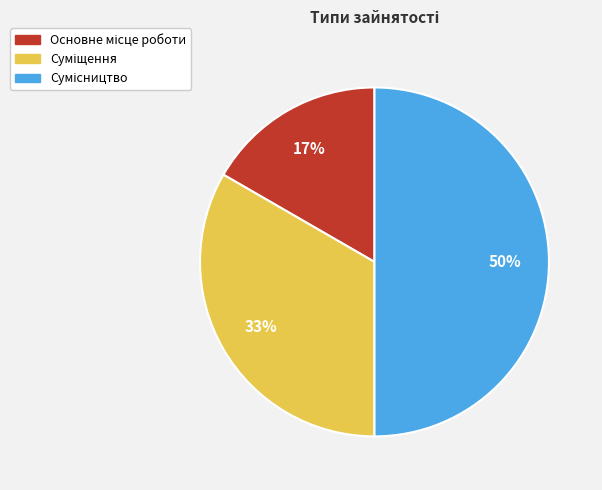

Count the number of slices in the pie.

3